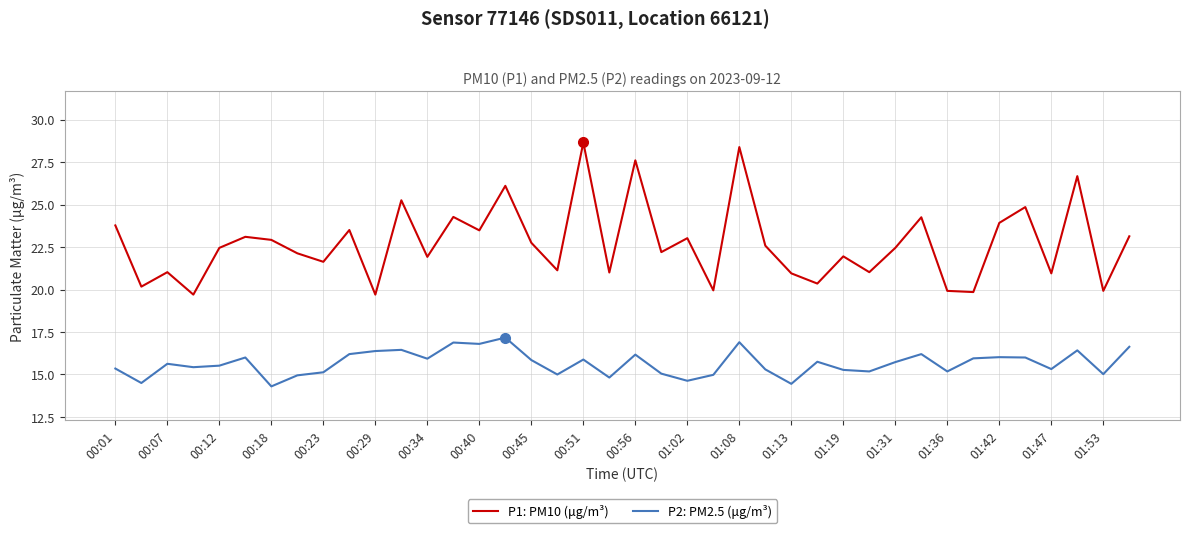

What is the maximum value for P2: PM2.5 (μg/m³)?

17.2